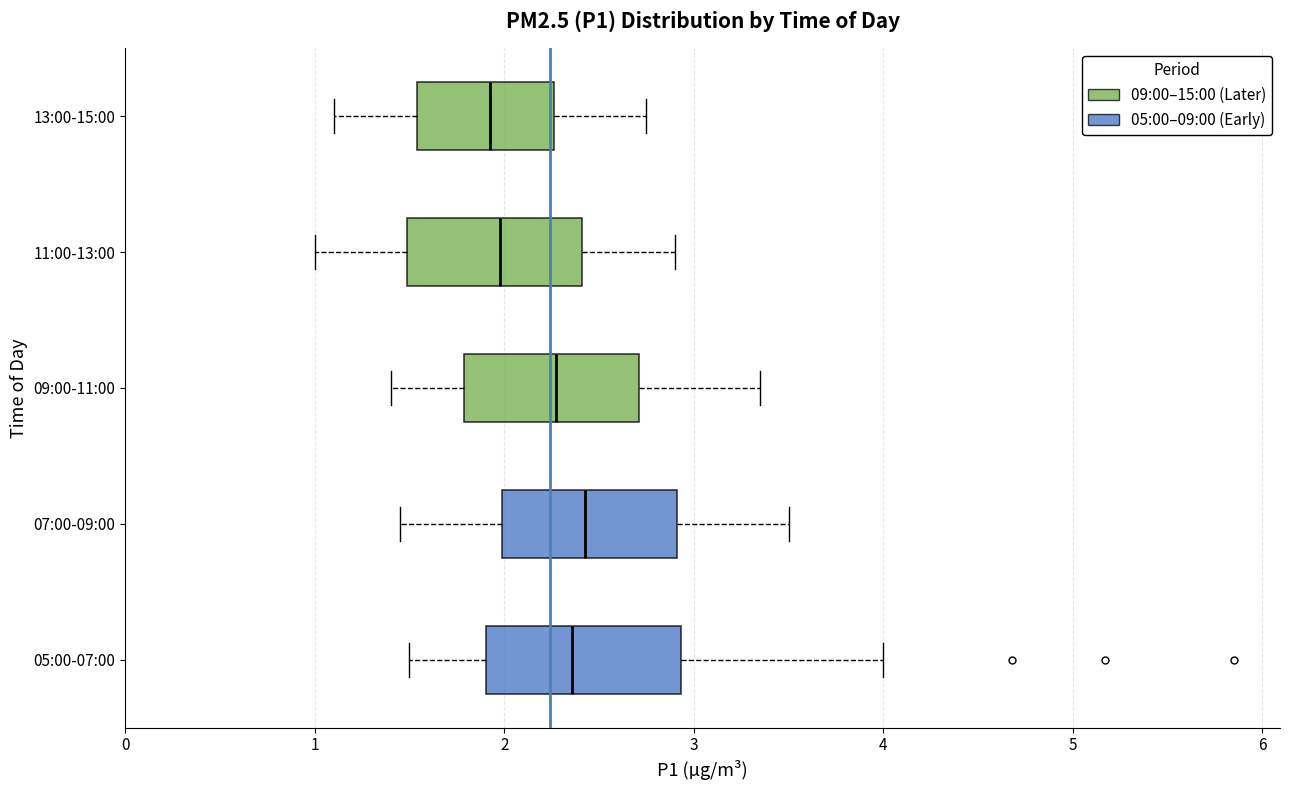

Reading bottom to top, read every box against the x-axis: the position of its median line, the range the box covers, and the ends of its whiskers. The values are not printed on the chart, so give them approximately, as read against the axis.

05:00-07:00: median 2.4, box 1.9 to 2.9, whiskers 1.5 to 4.0
07:00-09:00: median 2.4, box 2.0 to 2.9, whiskers 1.5 to 3.5
09:00-11:00: median 2.3, box 1.8 to 2.7, whiskers 1.4 to 3.4
11:00-13:00: median 2.0, box 1.5 to 2.4, whiskers 1.0 to 2.9
13:00-15:00: median 1.9, box 1.5 to 2.3, whiskers 1.1 to 2.8